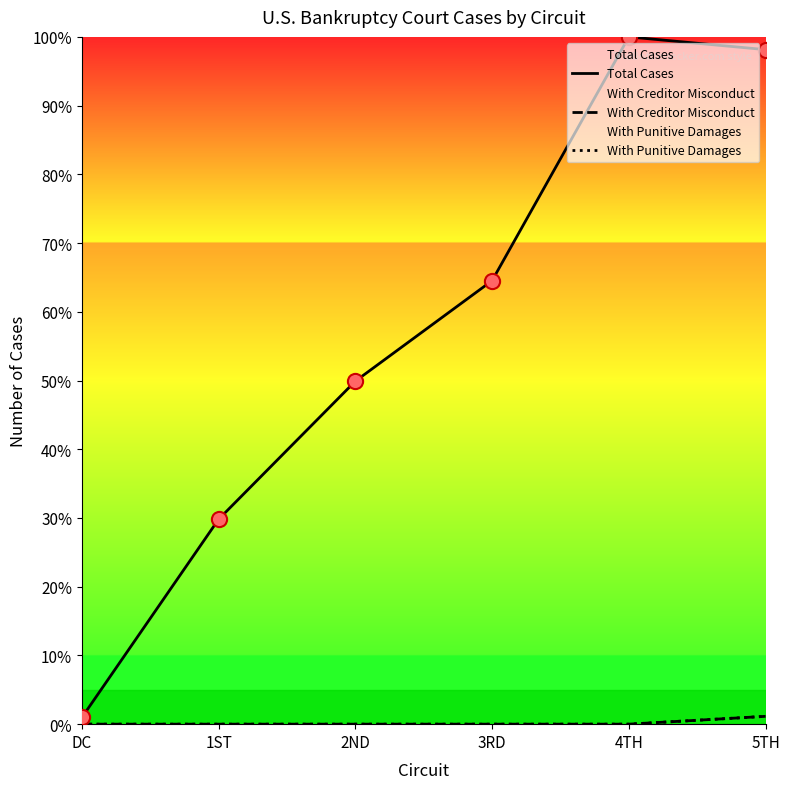

What is the total value across all series at 5TH?

100.4